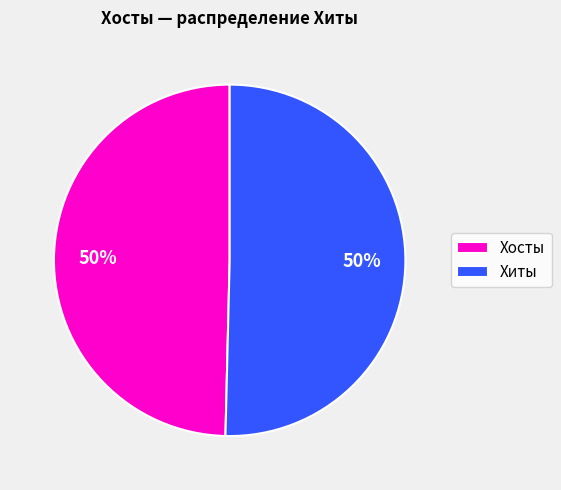

To the nearest percent, what is the average slice percentage?

50%